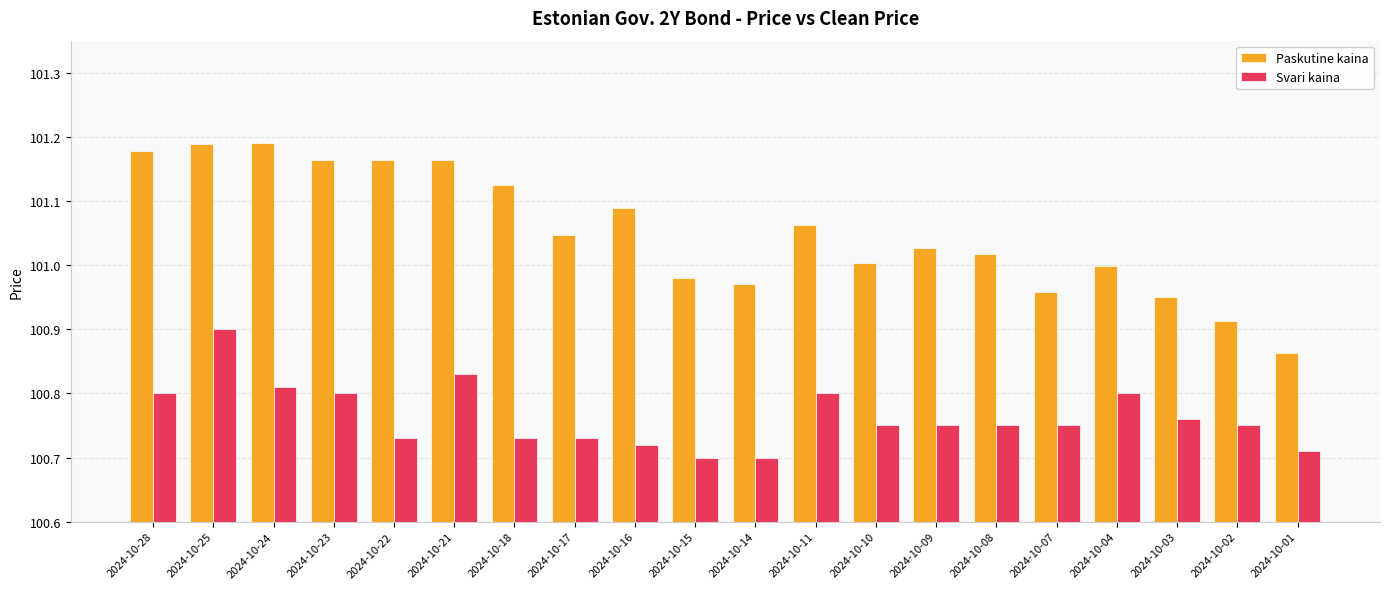

Are the bars horizontal?

No